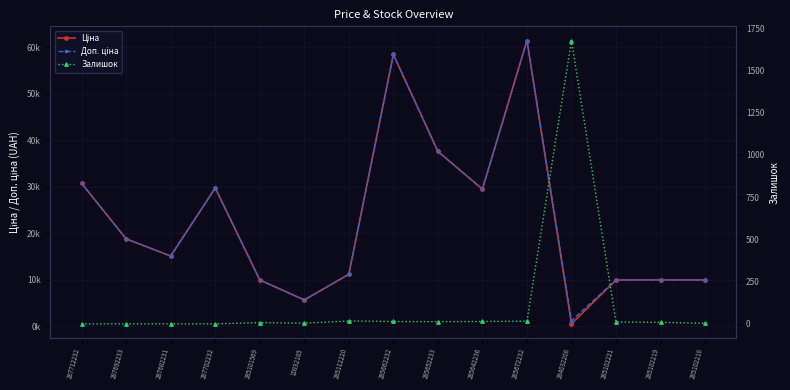

After their last crossing, which series has the higher values: Залишок or Ціна?

Ціна